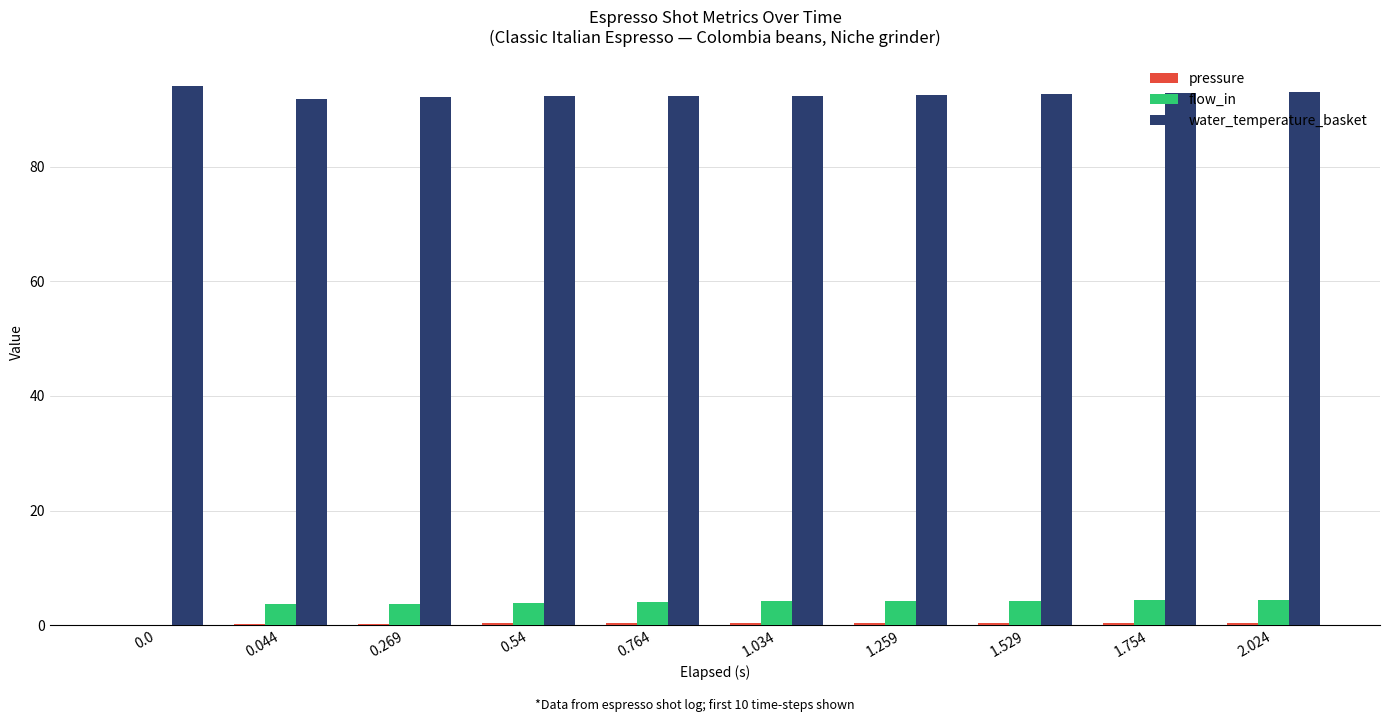

The value of water_temperature_basket at 1.259 is 155.3. True or false?

False